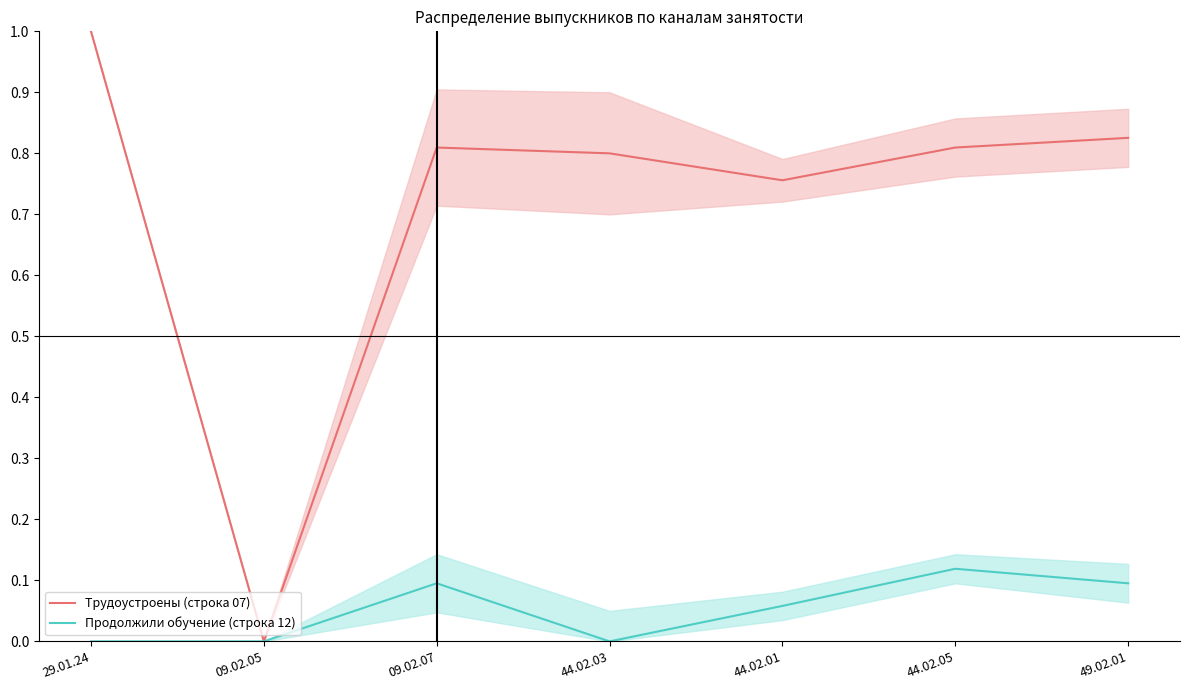

What is the sum of all Трудоустроены (строка 07) values?

5.0